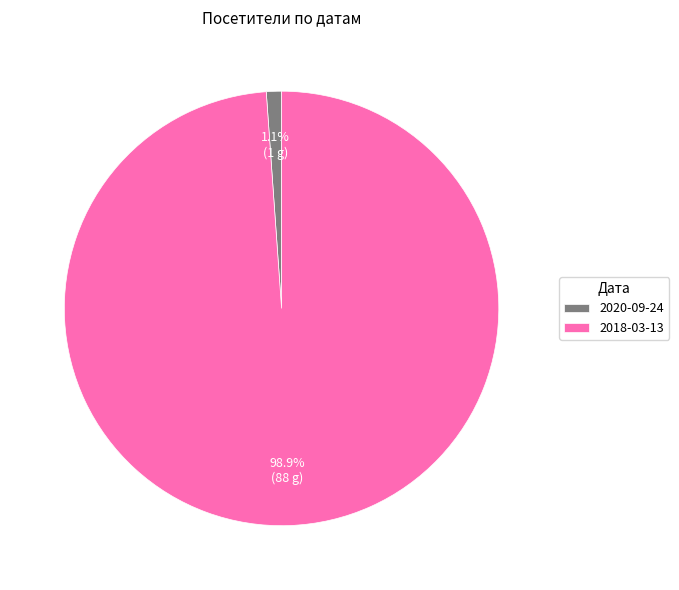

To the nearest percent, what is the difference between the 2020-09-24 and 2018-03-13 slice percentages?

98%